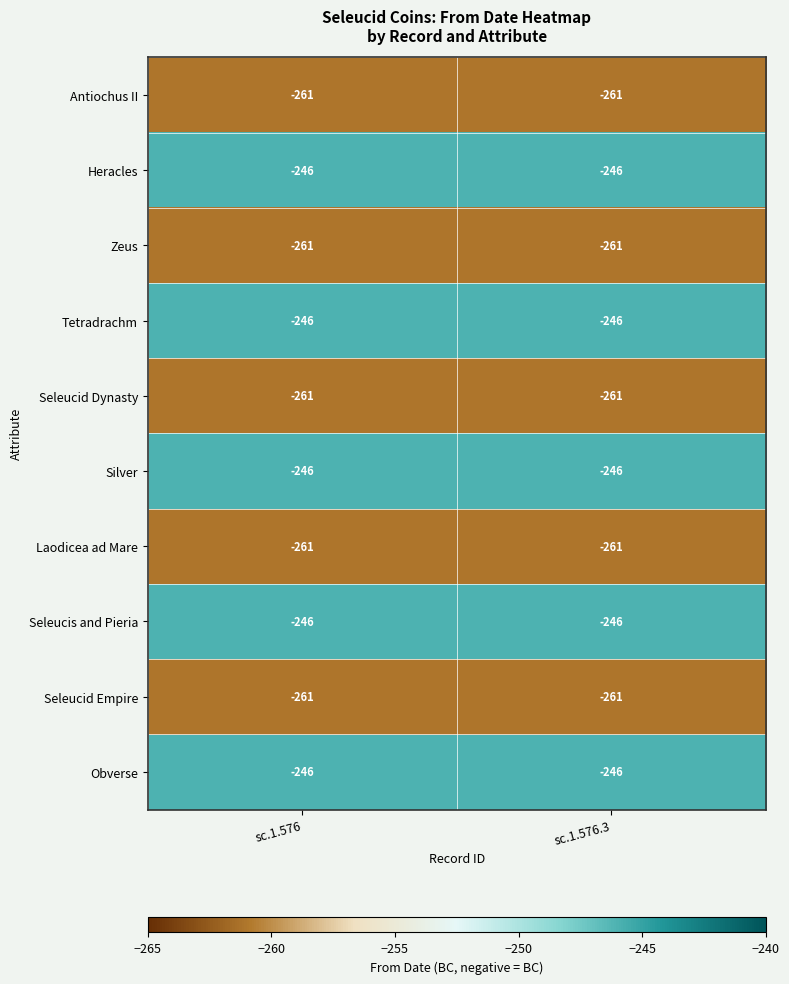

What is the difference between the highest and lowest values at sc.1.576?

15